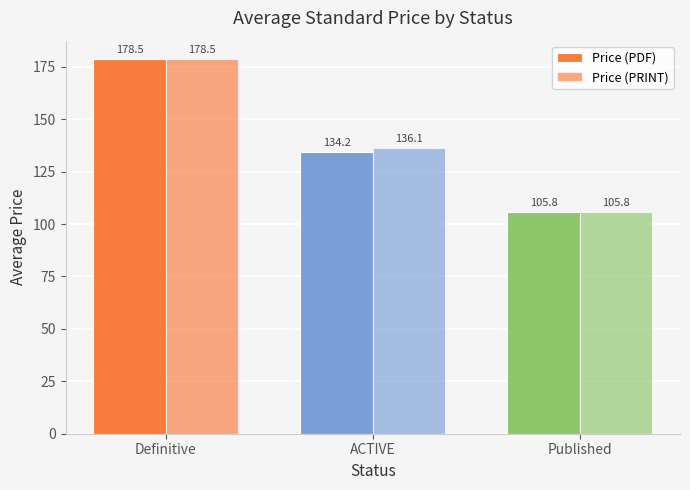

Rank the series at ACTIVE from lowest to highest value.

Price (PDF), Price (PRINT)